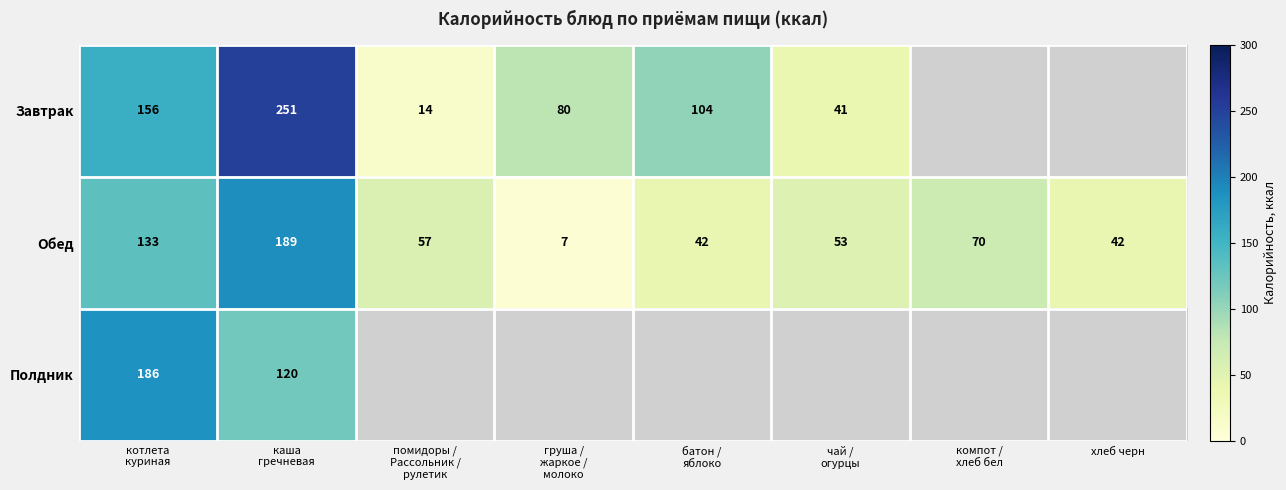

The value of Обед at хлеб черн is 42. True or false?

True